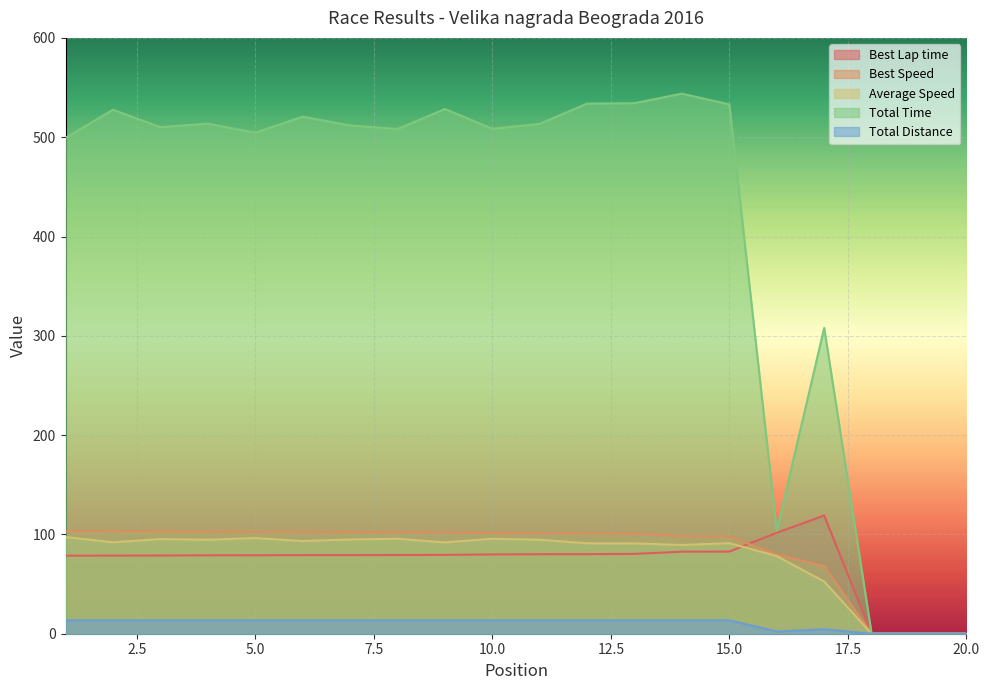

Between 12 and 15, which series saw the biggest shift?

Best Speed